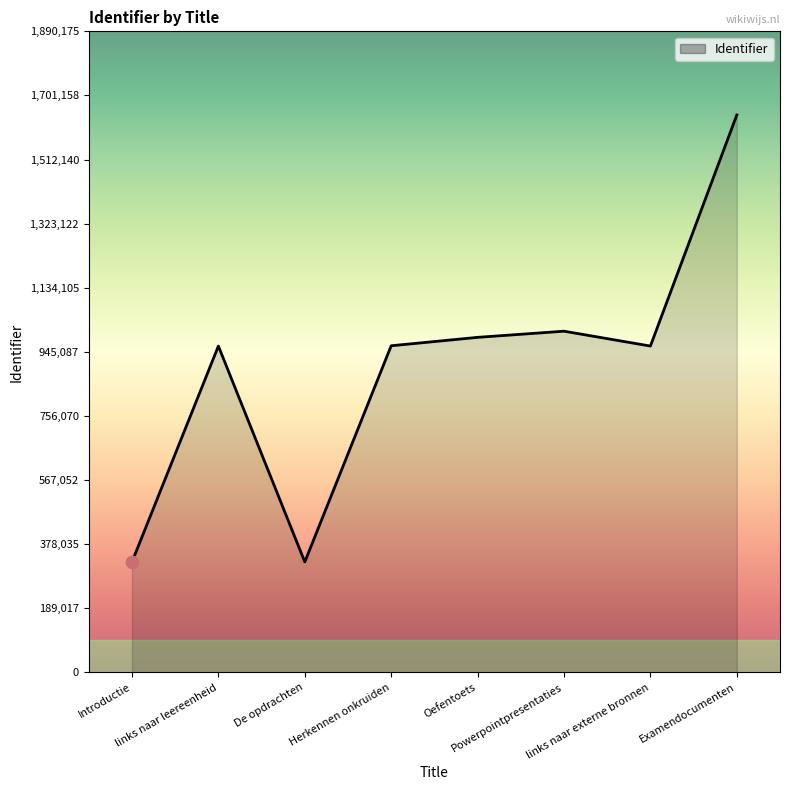

What is the change in value from Herkennen onkruiden to links naar externe bronnen?

-879